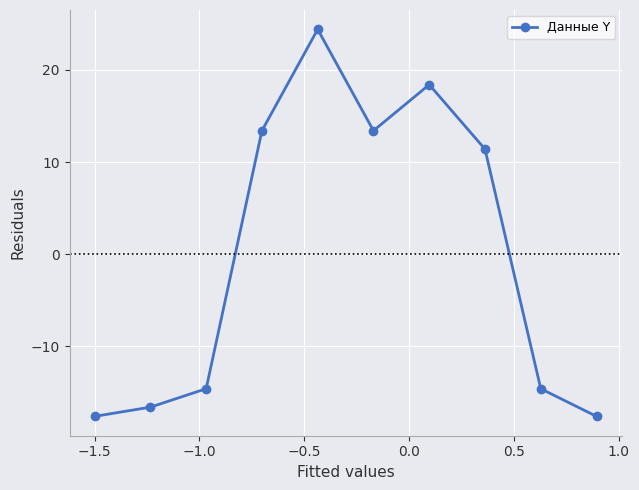

True or false: there are more than 0 points higher than both neighbors.

True